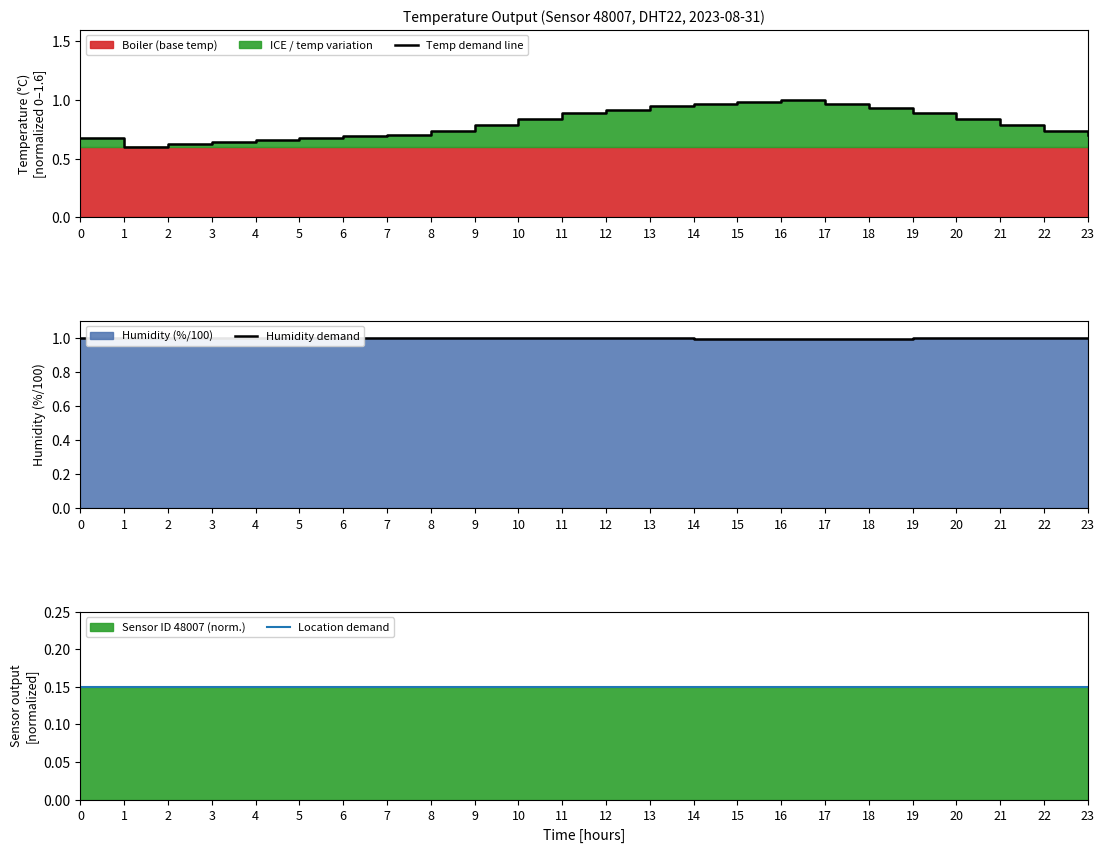

What is the maximum value for Humidity demand?

1.0